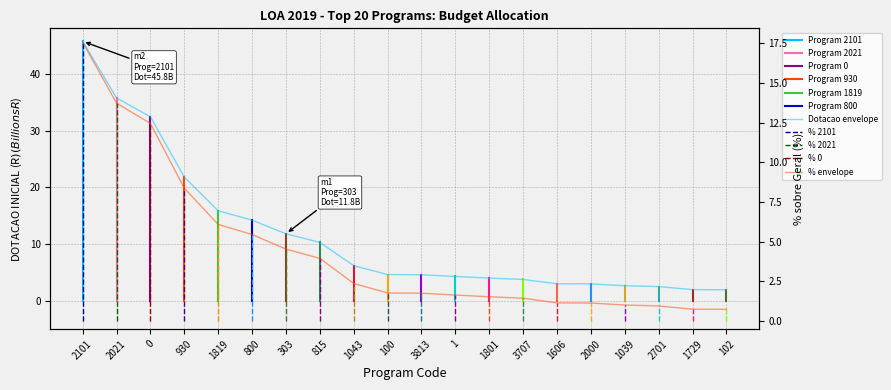

At 930, list the series in order from largest to smallest.

DOTACAO INICIAL, % SOBRE GERAL